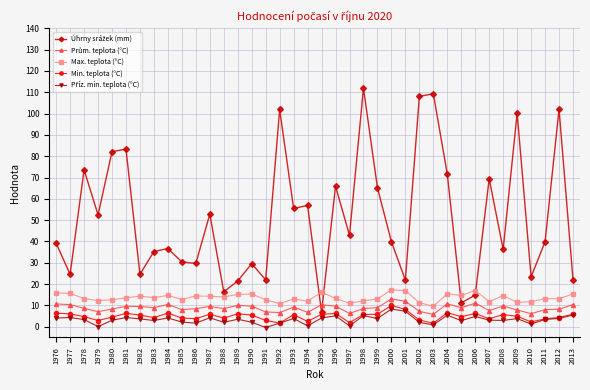

The value of Max. teplota (°C) at 2002 is 11.3. True or false?

True